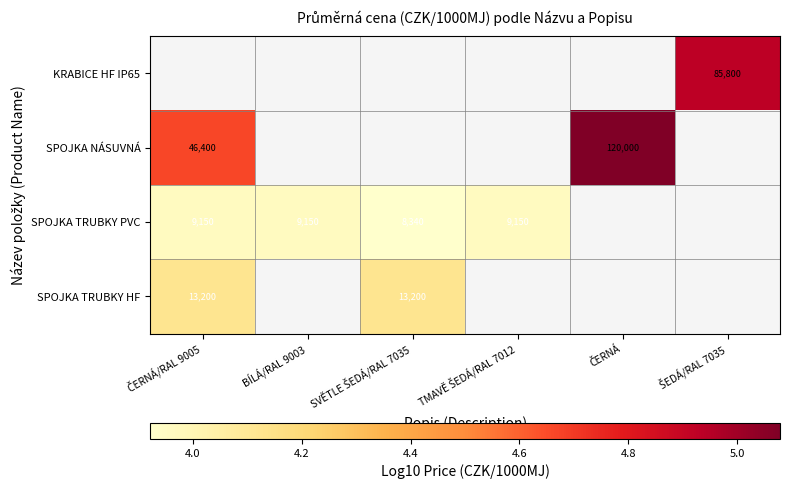

List the series in order of their overall mean, lowest first.

KRABICE HF IP65, SPOJKA NÁSUVNÁ, SPOJKA TRUBKY PVC, SPOJKA TRUBKY HF